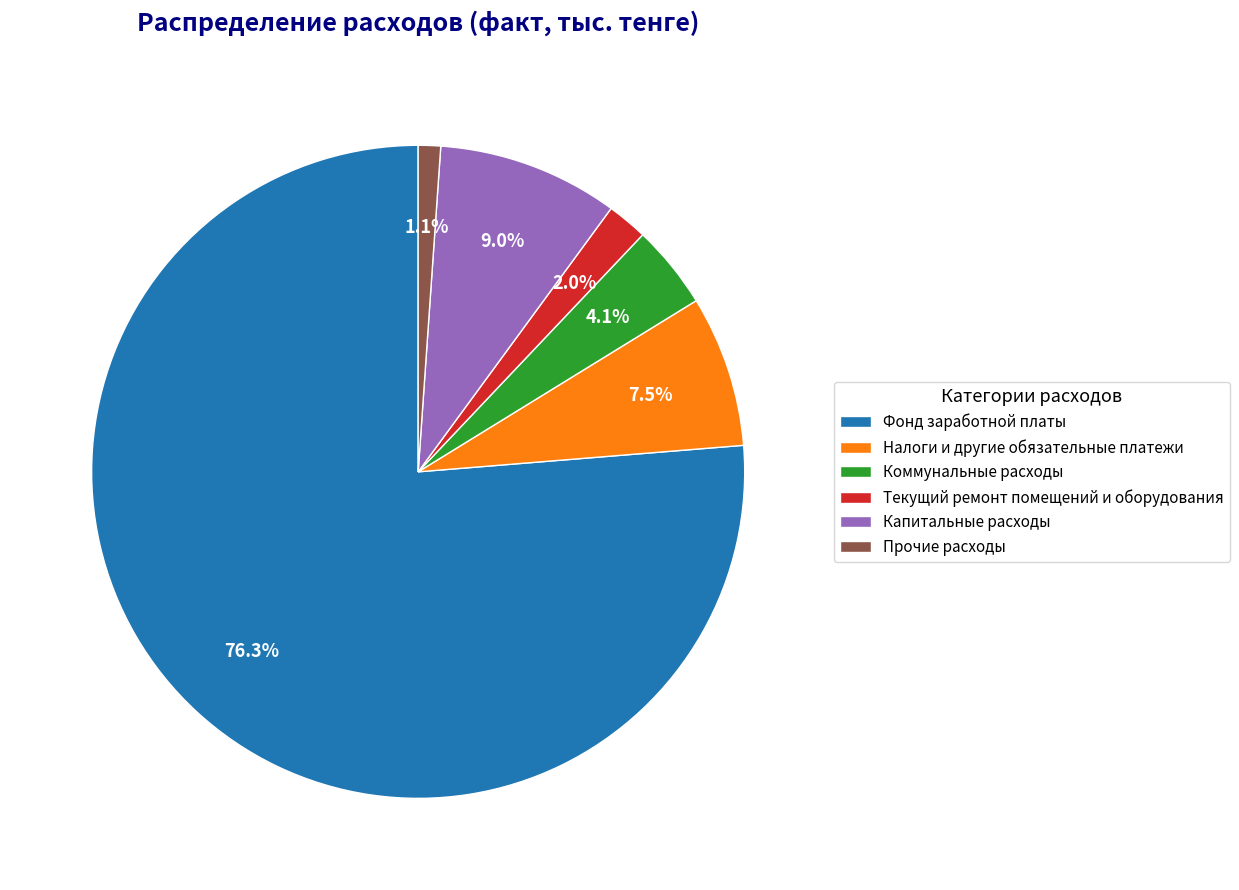

What percentage is NOT represented by Фонд заработной платы?

23.7%